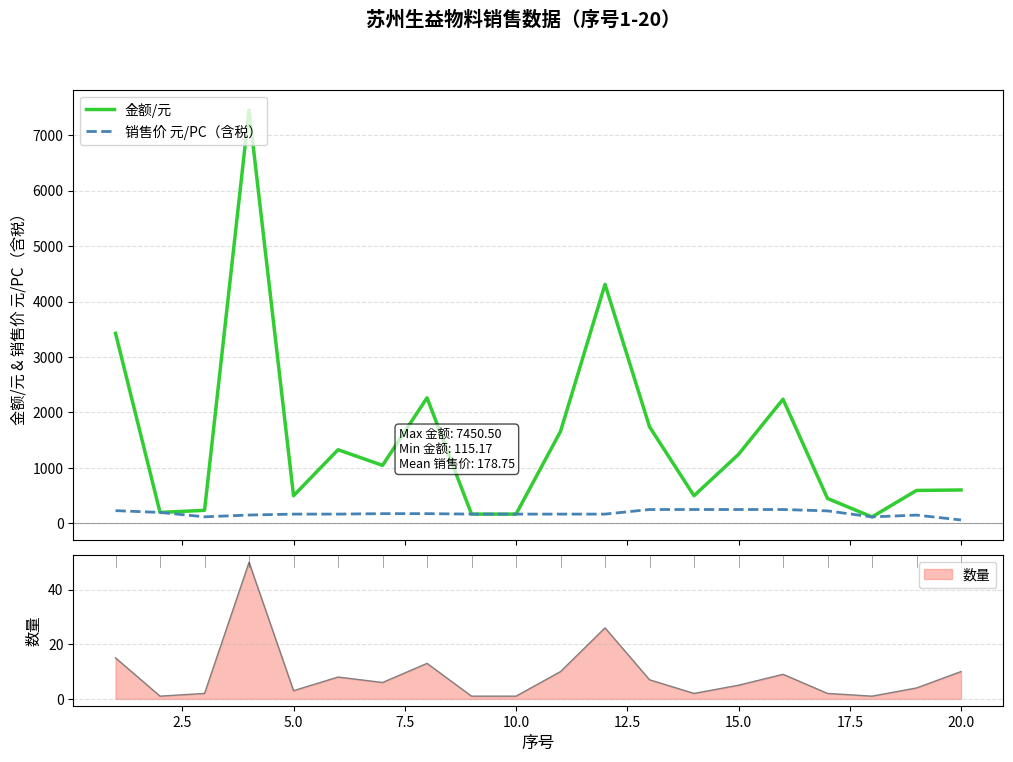

What is the highest value of the 金额/元 series?

7450.5